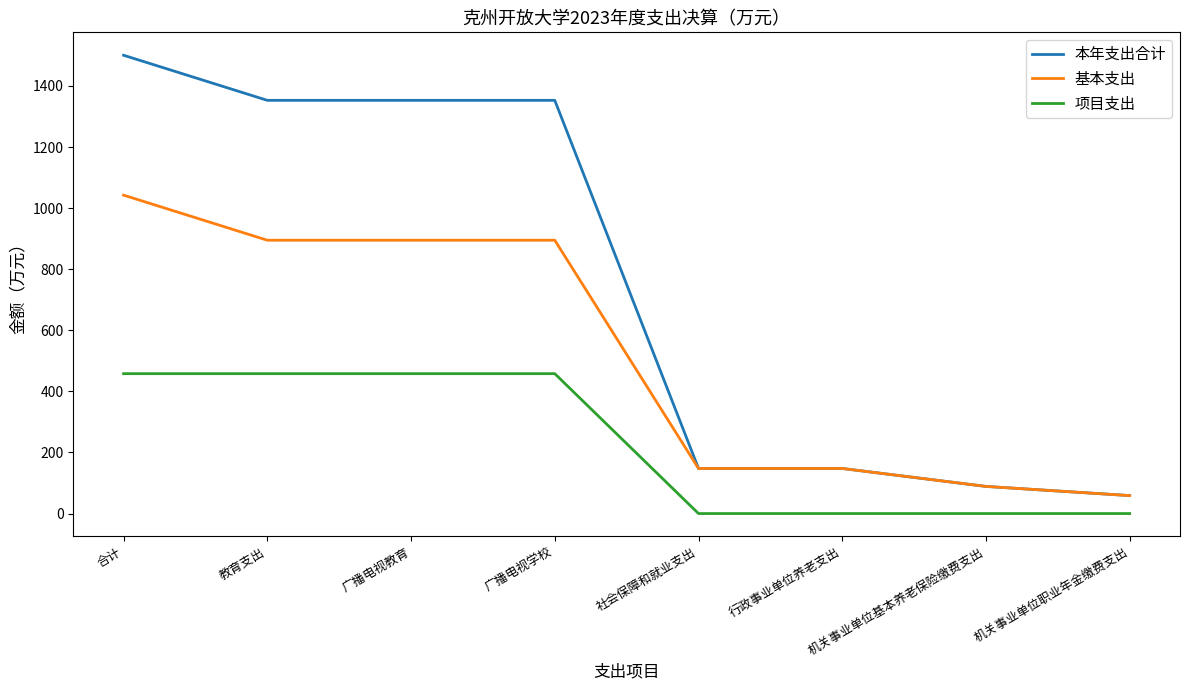

What value does the 基本支出 series have at 行政事业单位养老支出?

147.6